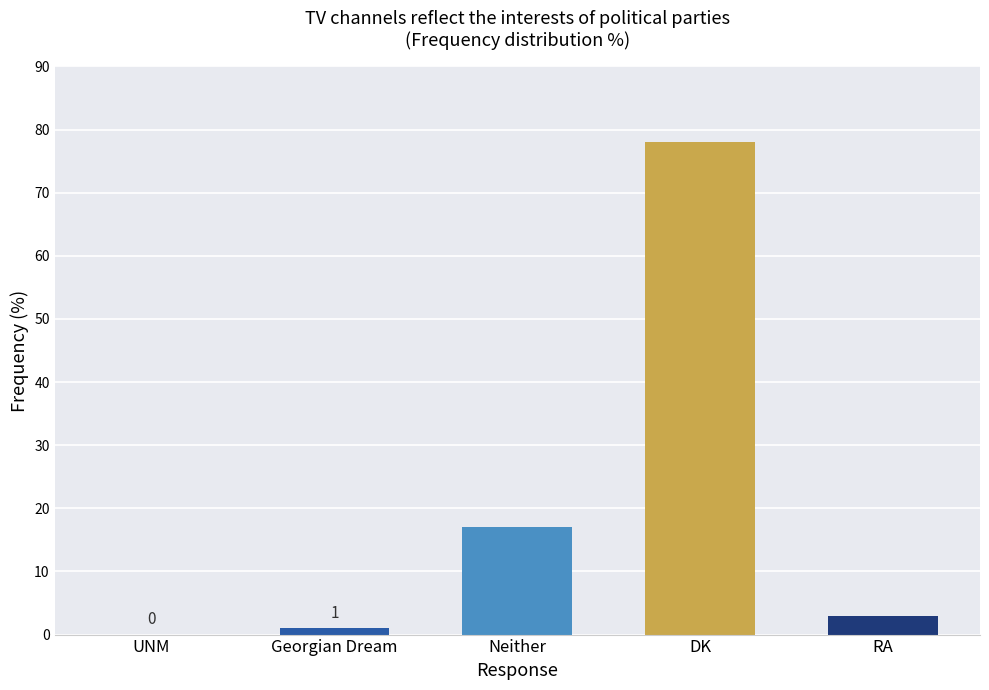

Reading left to right, list all the values displayed in this chart.

UNM=0	Georgian Dream=1	Neither=17	DK=78	RA=3